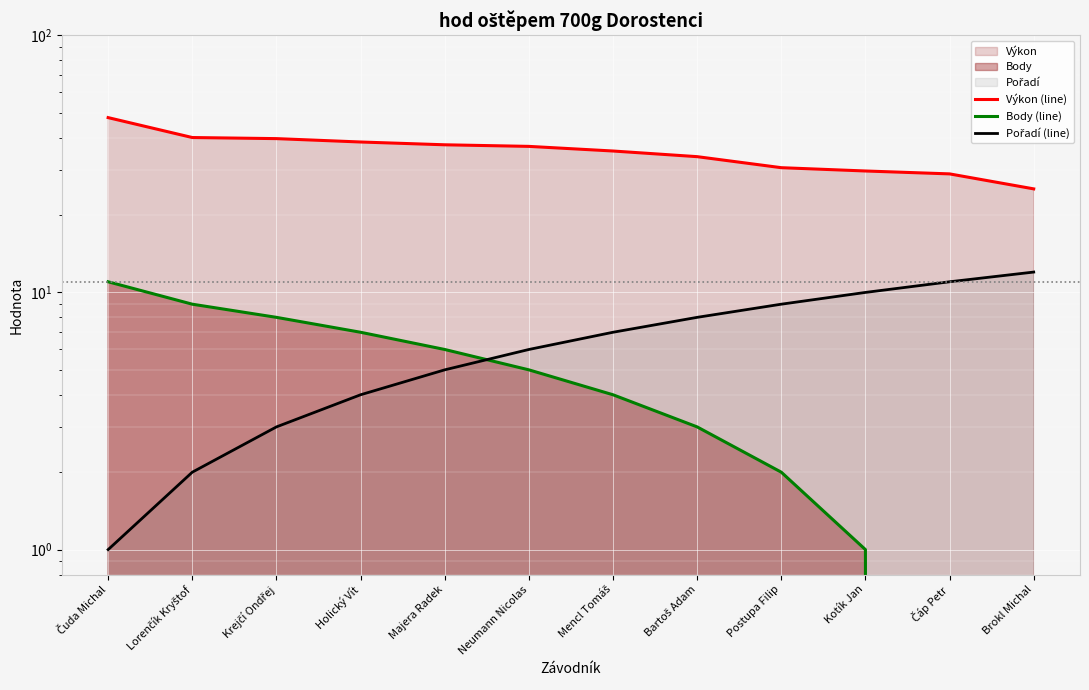

What is the value of the Pořadí (line) point at the 1st from the left?

1.0